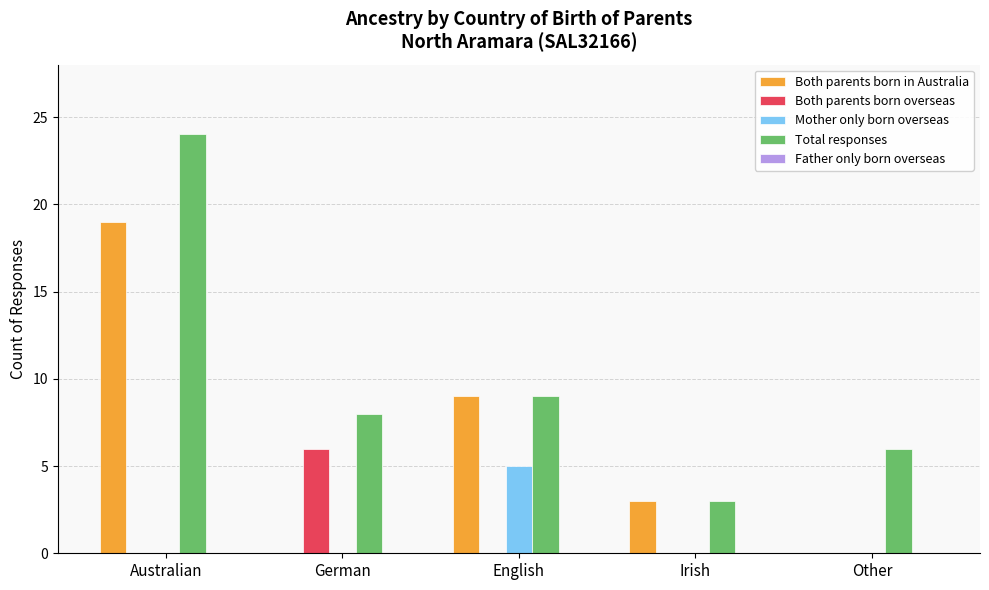

What is the maximum value shown in the chart?

24